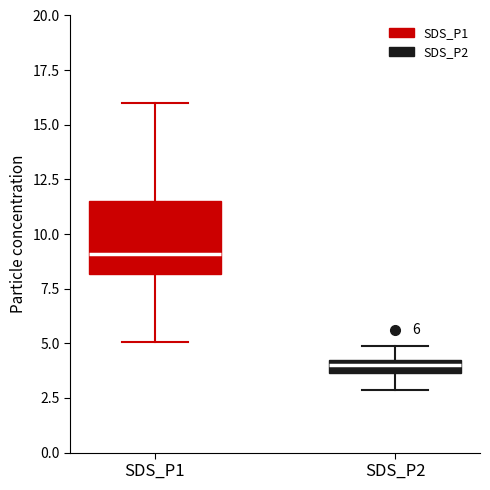

Which box's median line is the highest?

SDS_P1